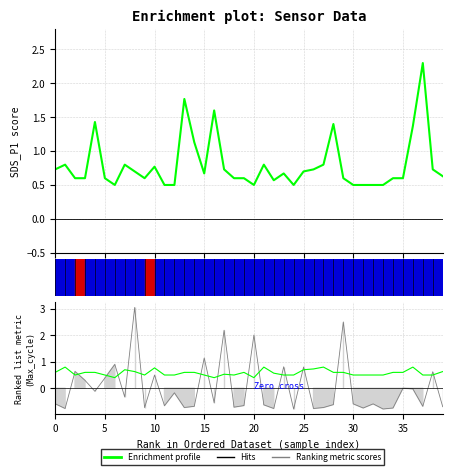

What is the total value across all series at 19?

1.2